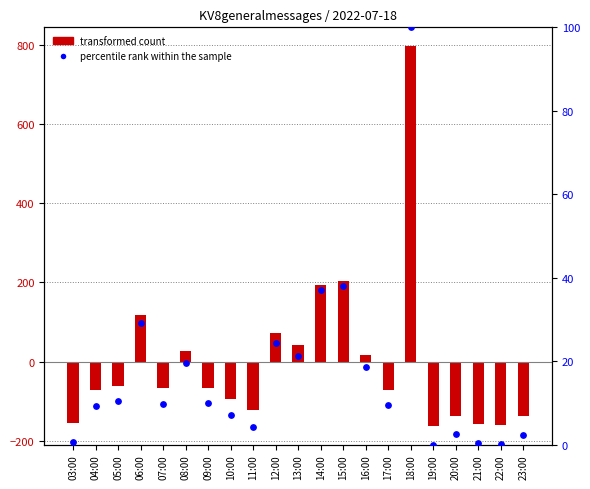

Which series contains the lowest Y value?

transformed count